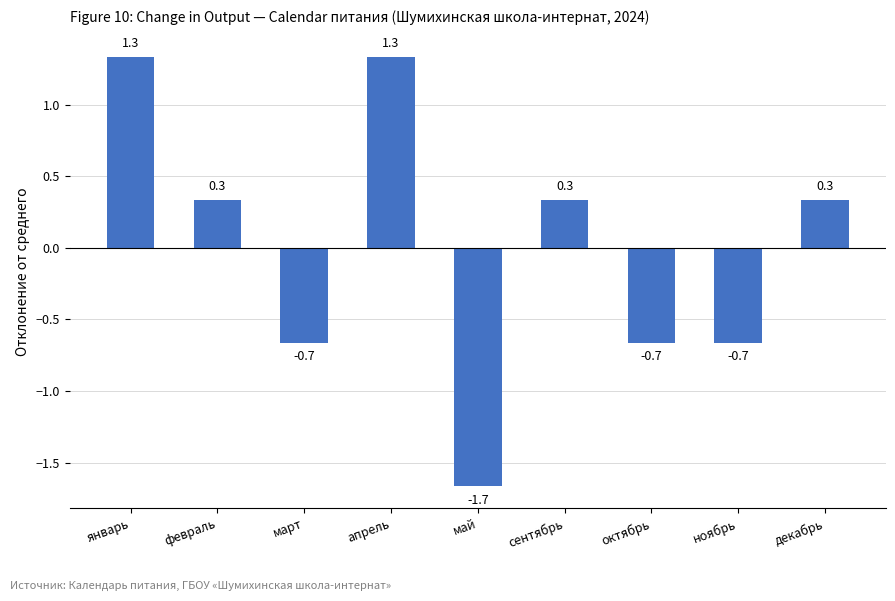

Count the number of categories in the chart.

9